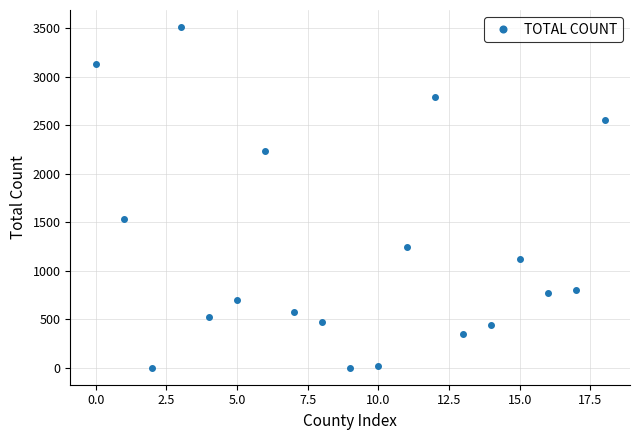

What is the maximum value shown in the chart?

3513